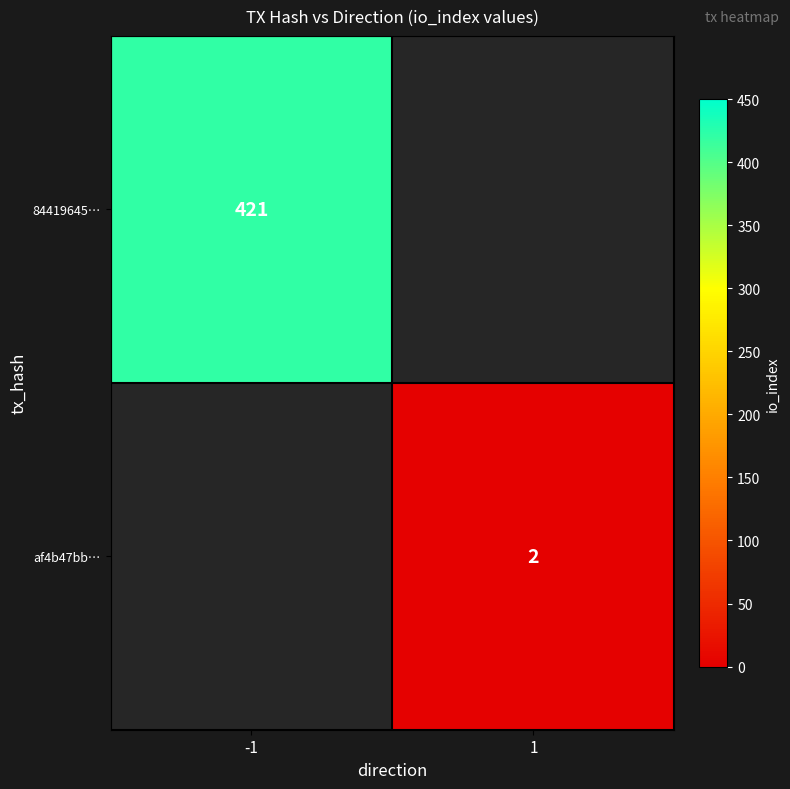

True or false: af4b47bb… has a value of 3 at 1.

False